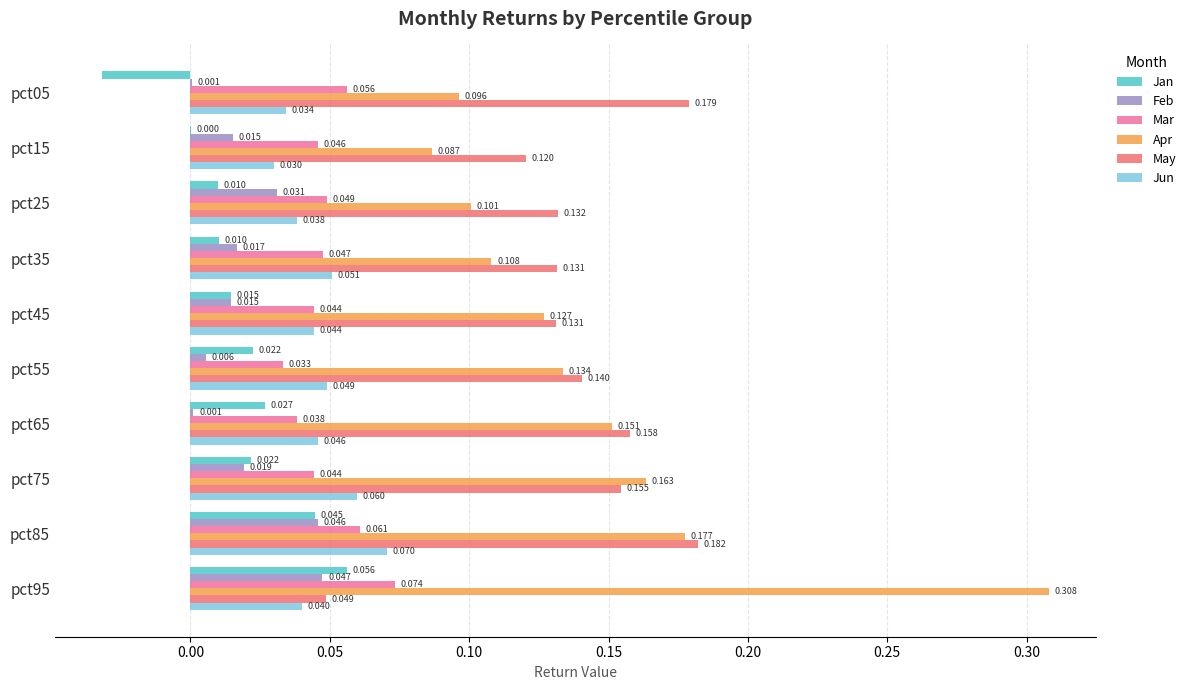

At which label does Feb reach its peak?

pct95